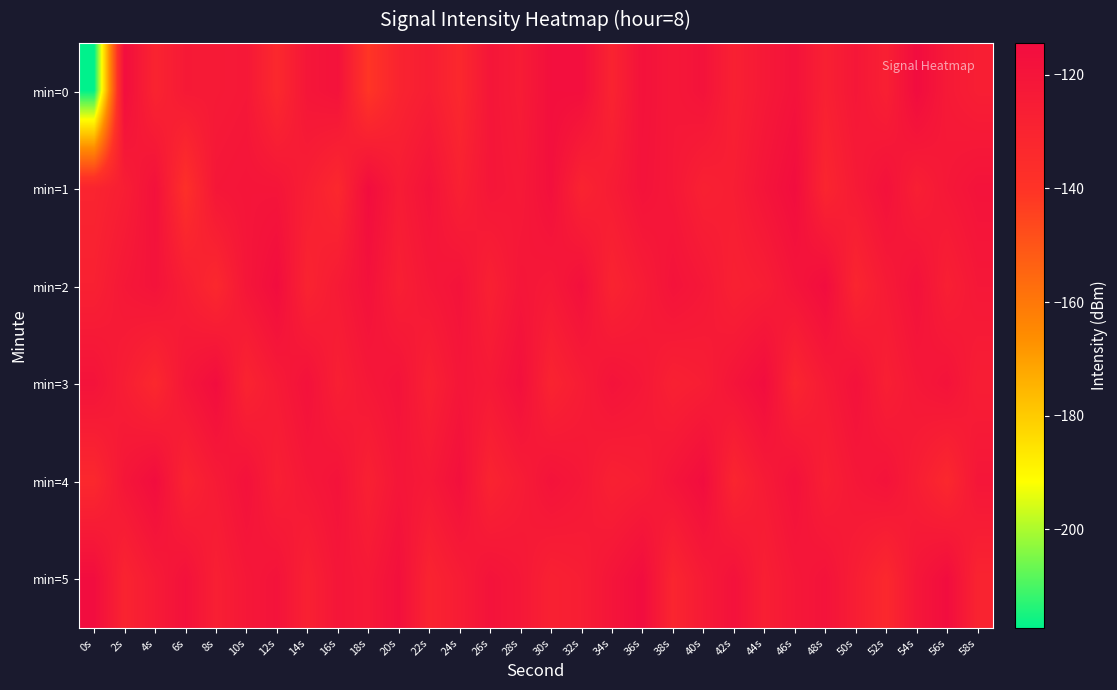

What is the minimum value shown in the chart?

-217.4